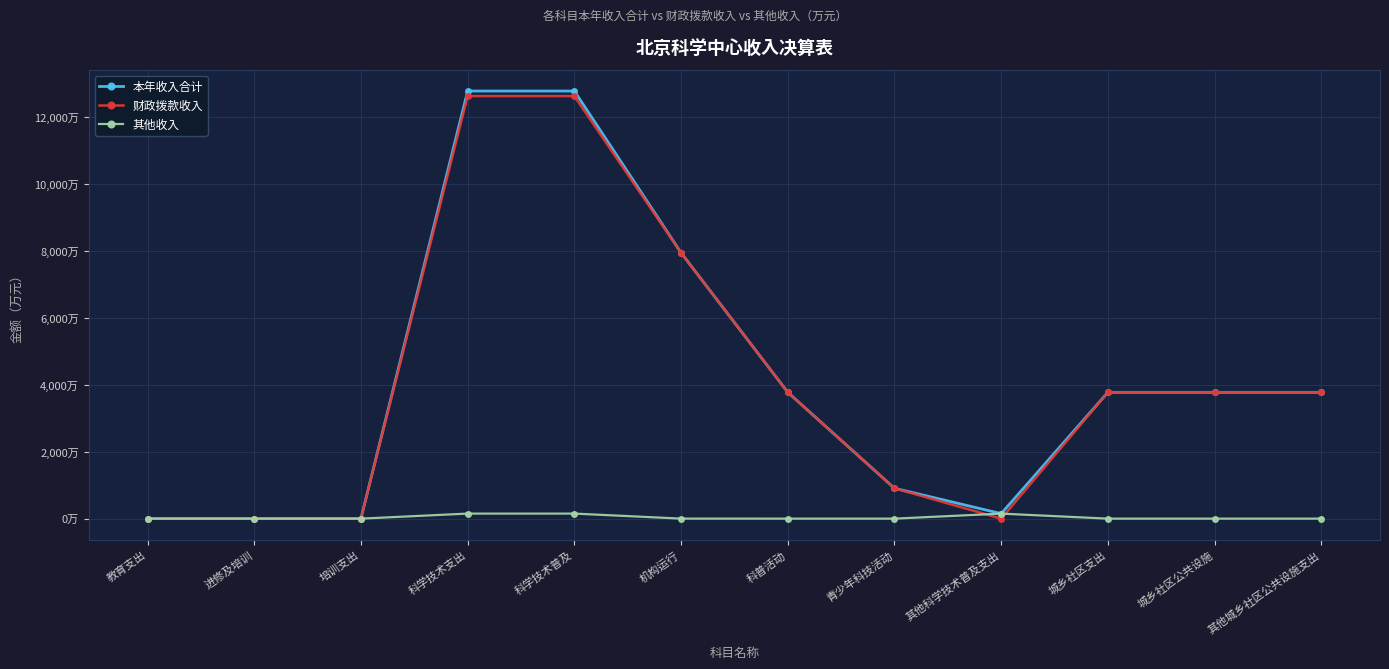

True or false: 财政拨款收入 has more than 1 points higher than both neighbors.

False